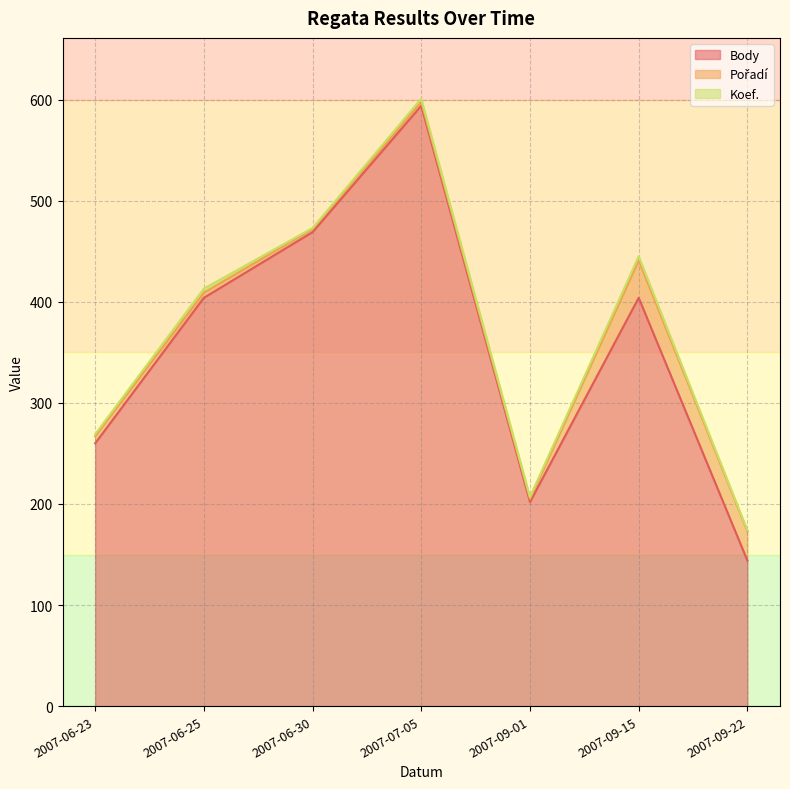

Does the chart display data point markers on the line(s)?

No